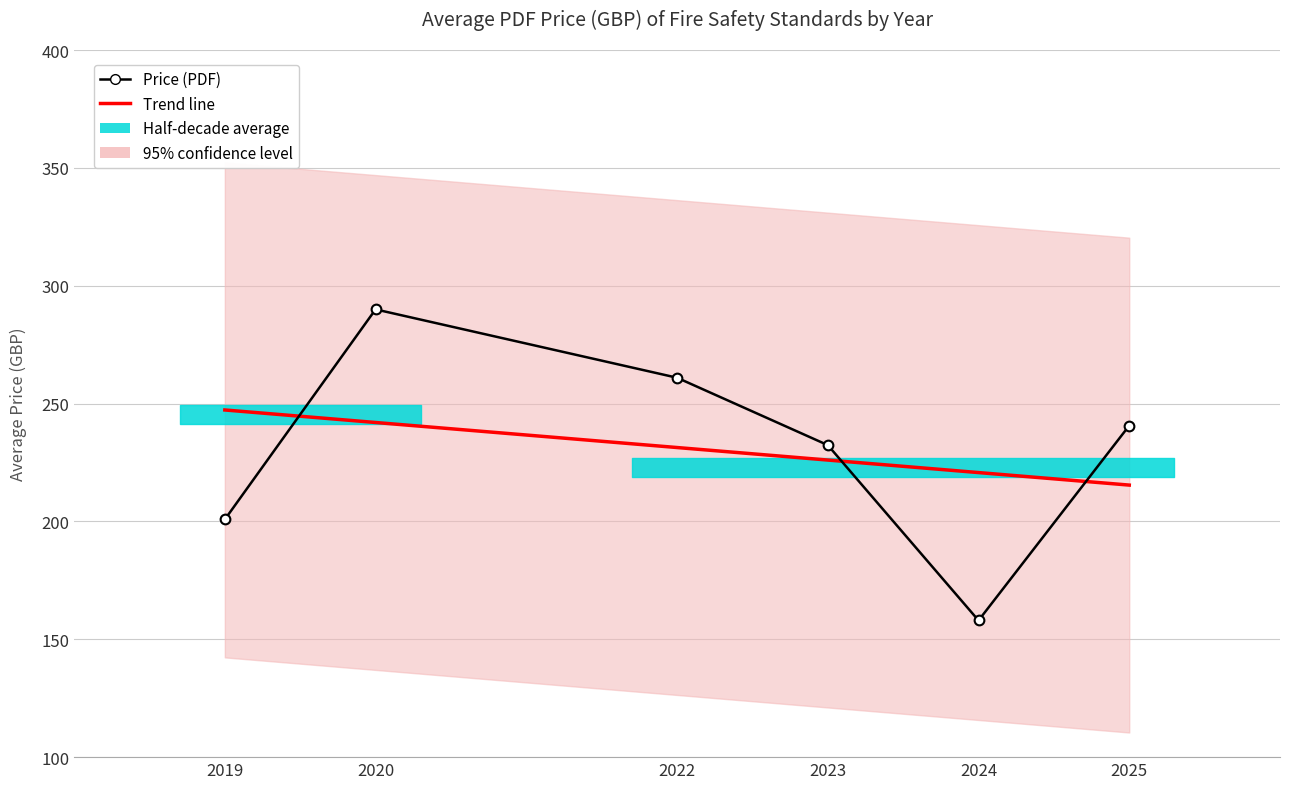

How many categories are shown in the chart?

6